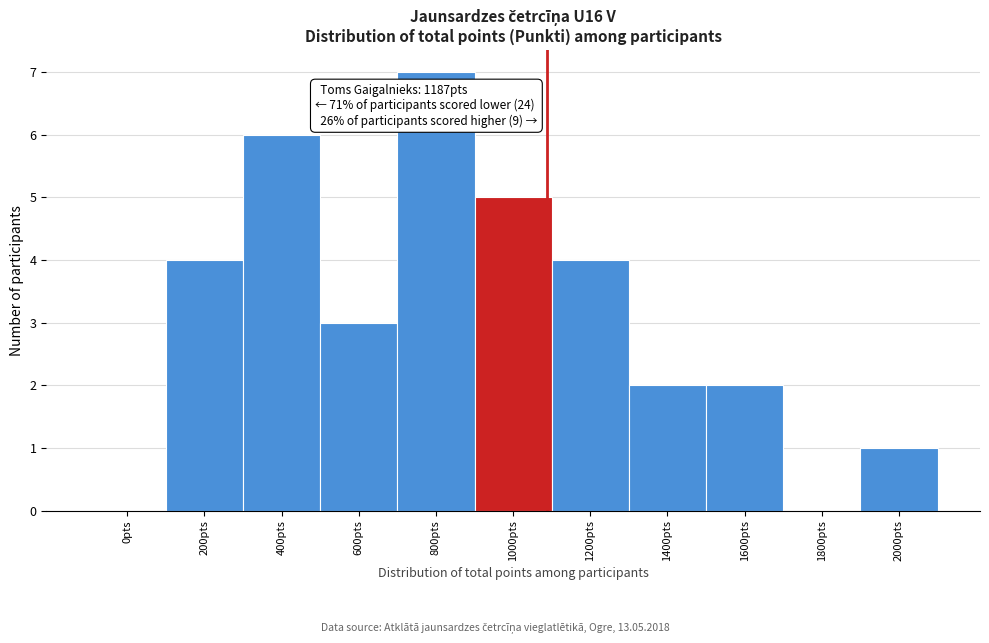

Reading left to right, what are all the values shown in this chart?

0pts=0	200pts=4	400pts=6	600pts=3	800pts=7	1000pts=5	1200pts=4	1400pts=2	1600pts=2	1800pts=0	2000pts=1